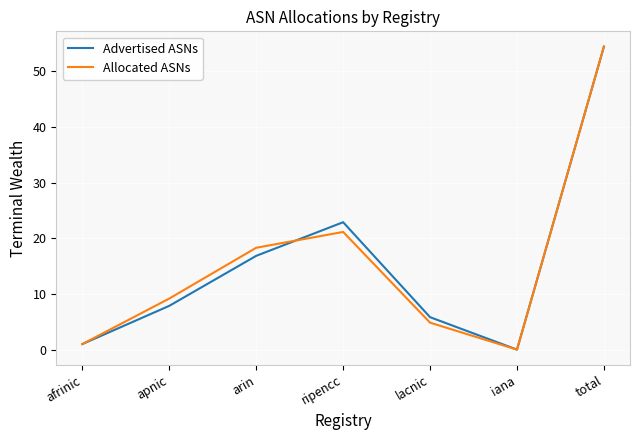

What is the difference between the maximum and minimum values in the Advertised ASNs series?

54.4